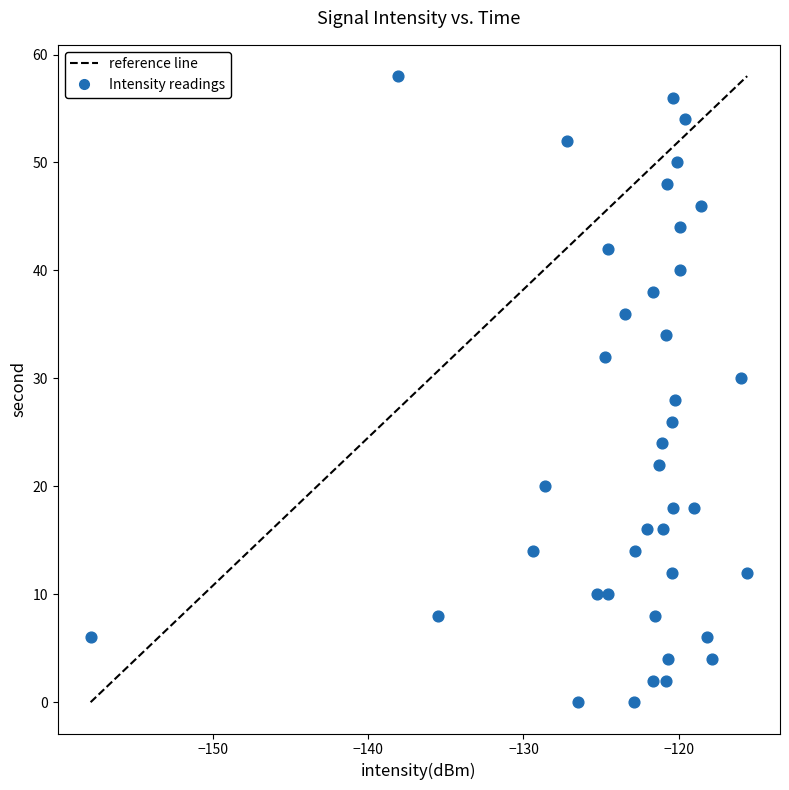

What is the range of Y values (max minus min)?

58